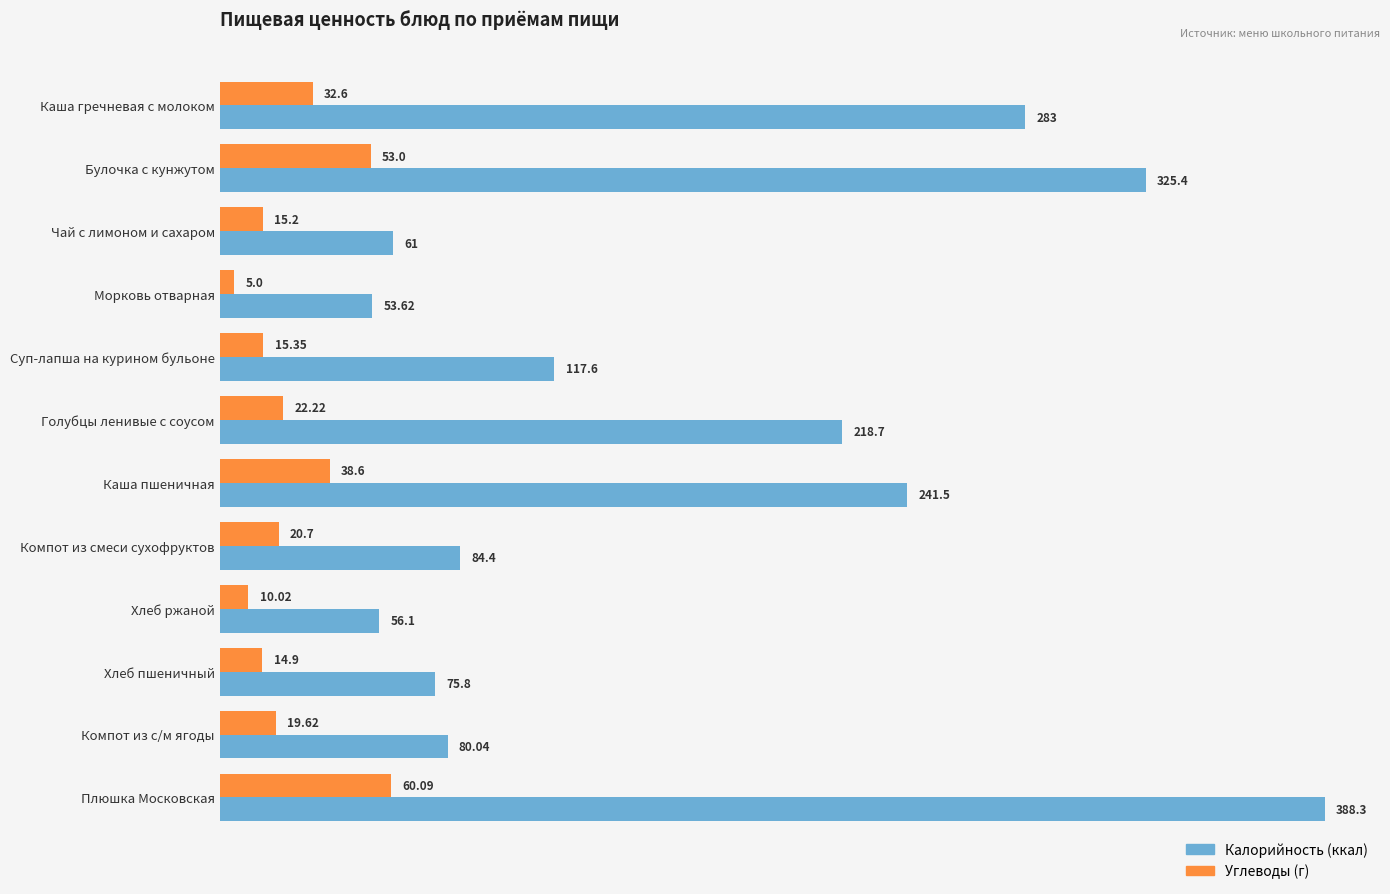

Which category has the lowest value across all series?

Морковь отварная